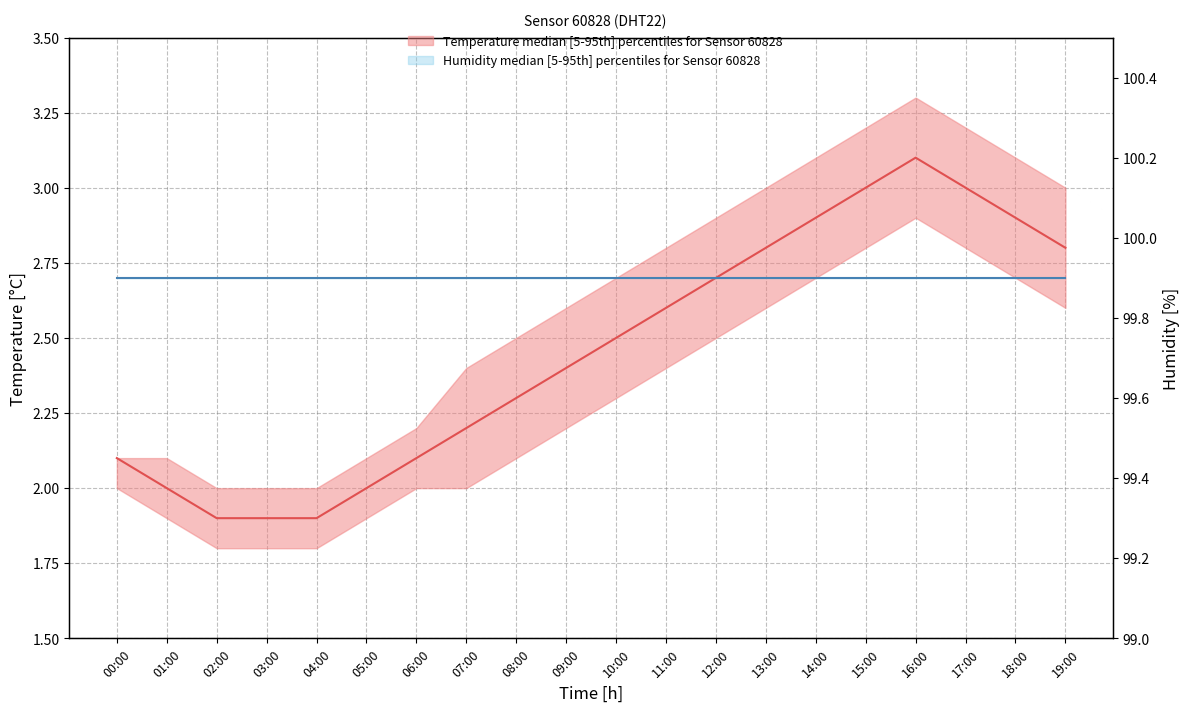

What is the spread (max minus min) of values at 18:00?

97.0